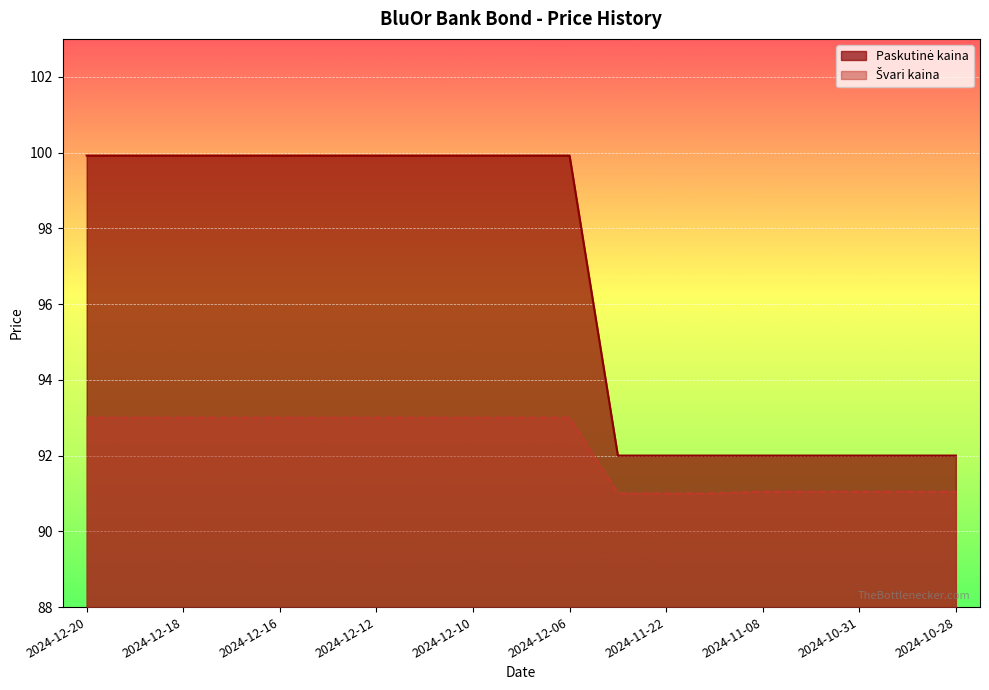

Where is Paskutinė kaina nearest to the value 95?

2024-11-28